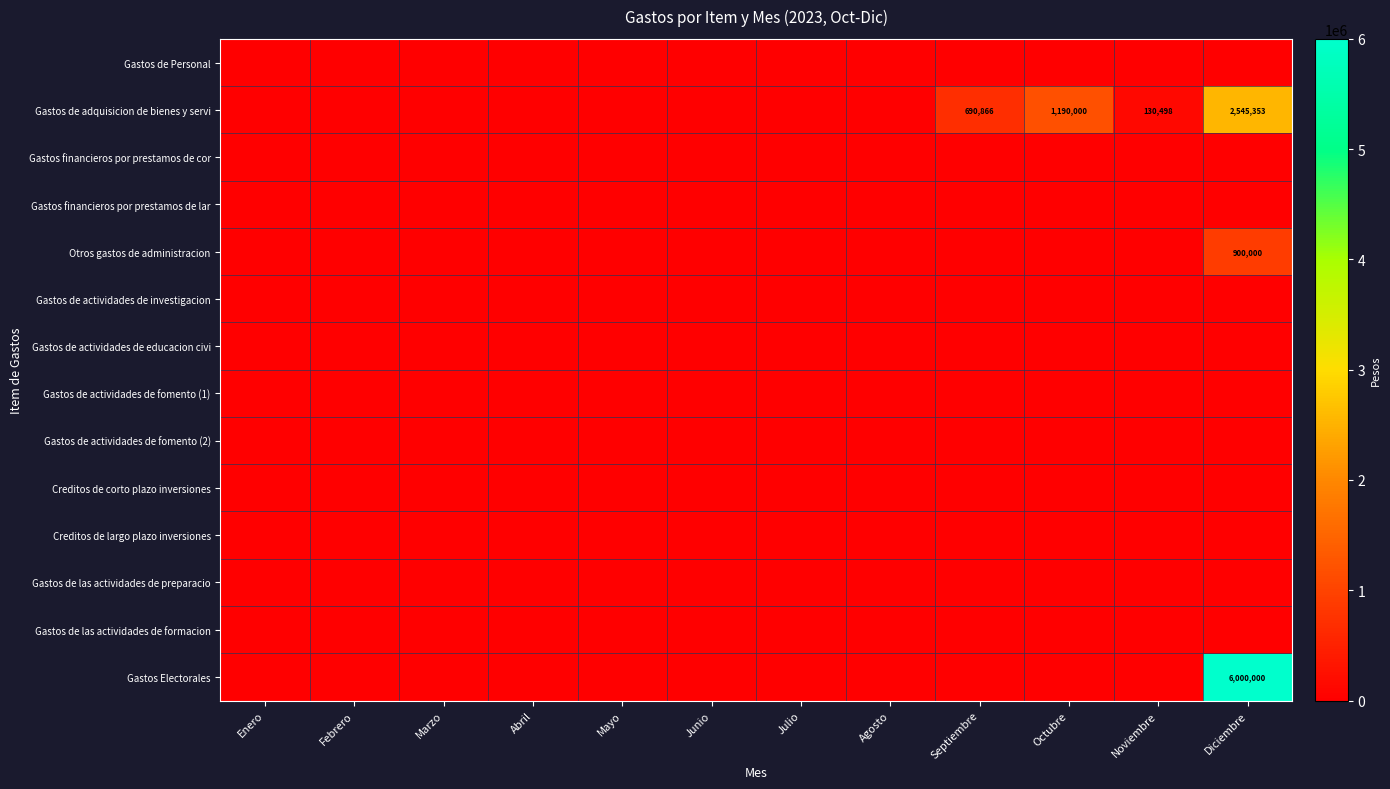

Which has a higher value, Mayo or Abril?

Mayo